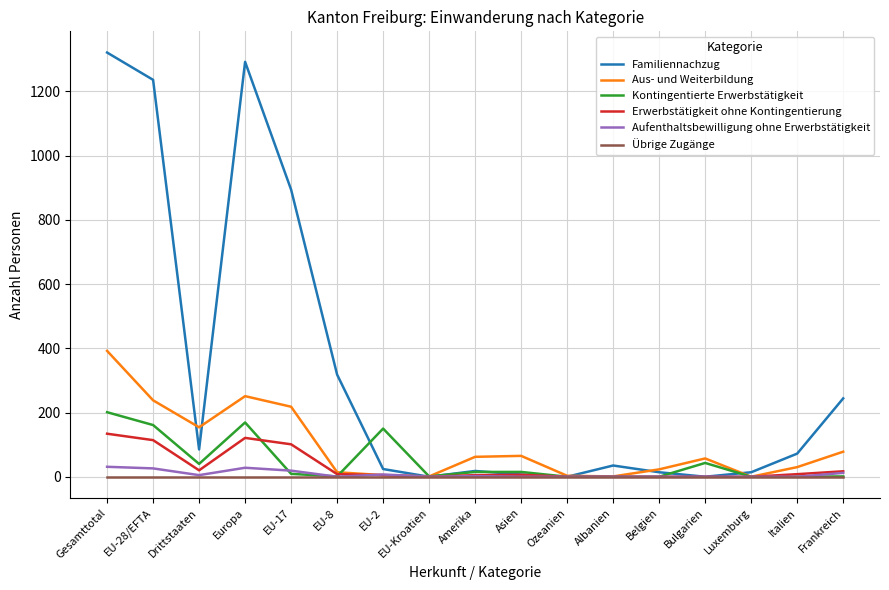

What is the spread (max minus min) of values at Europa?

1292